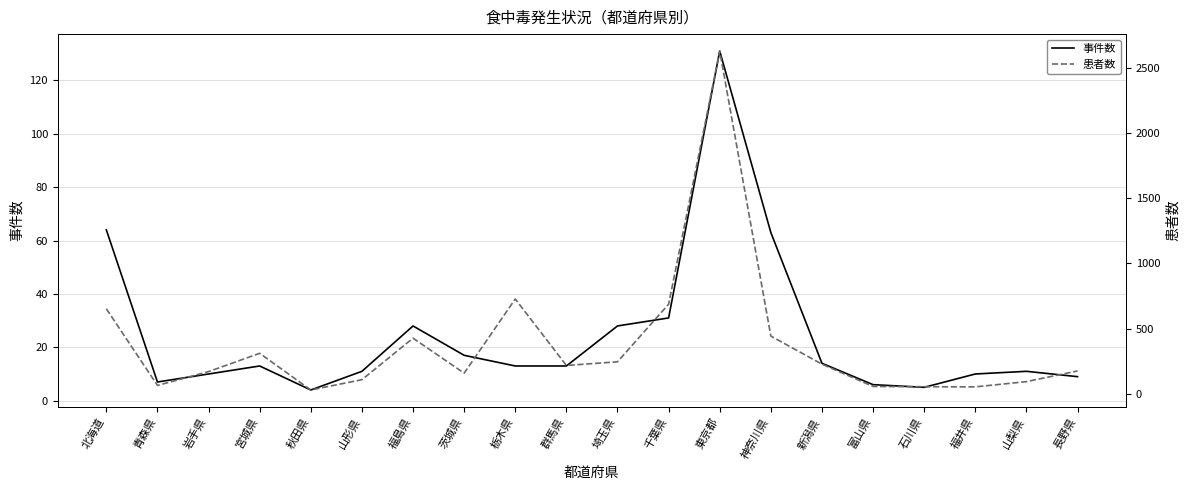

The 患者数 series shows 428 at 福島県. True or false?

True